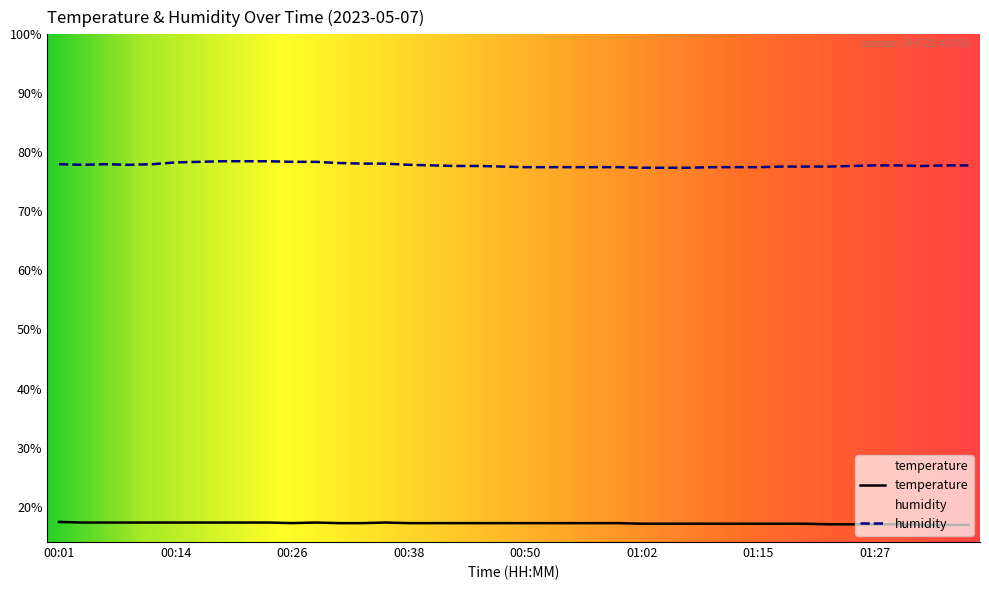

Reading left to right, what are all the values shown in this chart?

temperature: 00:01=17.4	00:04=17.3	00:06=17.3	00:09=17.3	00:11=17.3	00:14=17.3	00:16=17.3	00:18=17.3	00:21=17.3	00:23=17.3	00:26=17.2	00:28=17.3	00:31=17.2	00:33=17.2	00:36=17.3	00:38=17.2	00:40=17.2	00:43=17.2	00:45=17.2	00:48=17.2	00:50=17.2	00:53=17.2	00:55=17.2	00:58=17.2	01:00=17.2	01:02=17.1	01:05=17.1	01:07=17.1	01:10=17.1	01:12=17.1	01:15=17.1	01:17=17.1	01:20=17.1	01:22=17.0	01:25=17.0	01:27=17.0	01:29=17.0	01:32=16.9	01:35=16.9	01:37=16.9
humidity: 00:01=78.0	00:04=77.9	00:06=78.0	00:09=77.9	00:11=78.0	00:14=78.3	00:16=78.4	00:18=78.5	00:21=78.5	00:23=78.5	00:26=78.4	00:28=78.4	00:31=78.2	00:33=78.1	00:36=78.1	00:38=77.9	00:40=77.8	00:43=77.7	00:45=77.7	00:48=77.6	00:50=77.5	00:53=77.5	00:55=77.5	00:58=77.5	01:00=77.5	01:02=77.4	01:05=77.4	01:07=77.4	01:10=77.5	01:12=77.5	01:15=77.5	01:17=77.6	01:20=77.6	01:22=77.6	01:25=77.7	01:27=77.8	01:29=77.8	01:32=77.7	01:35=77.8	01:37=77.8